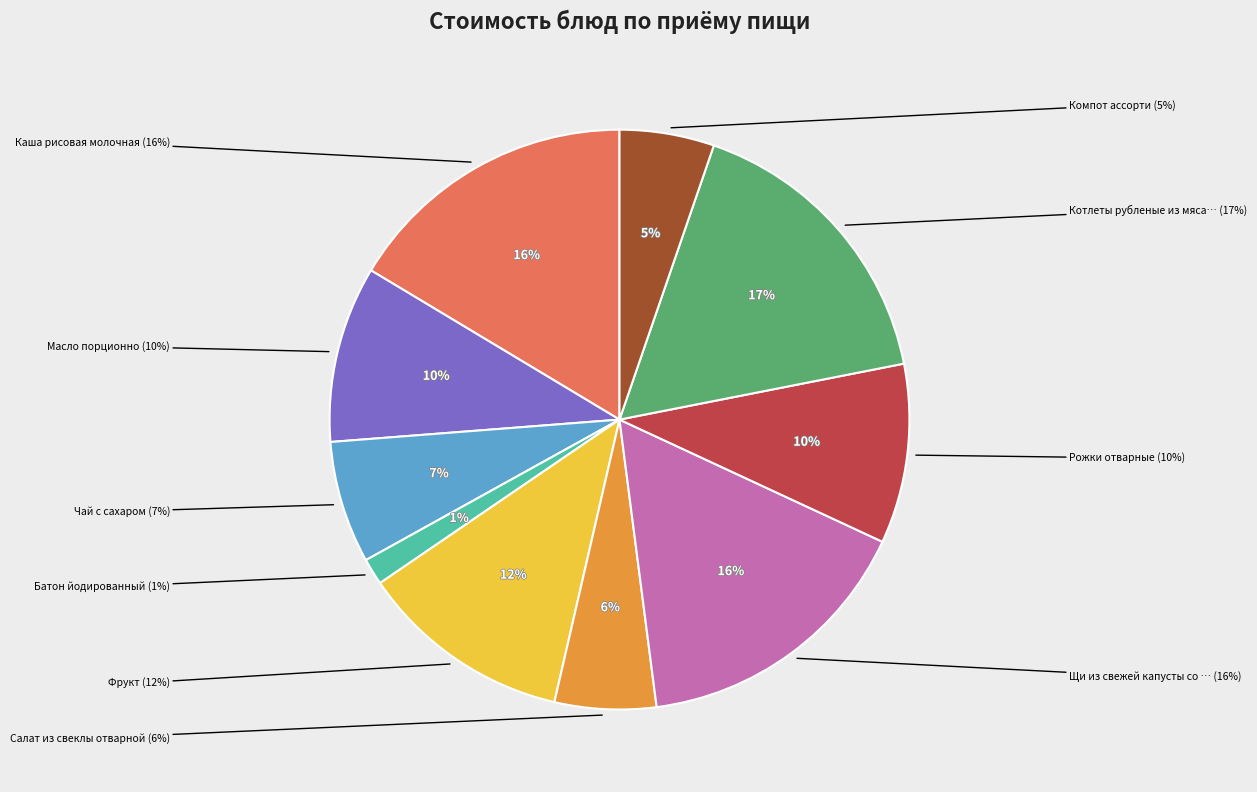

To the nearest percent, what portion does Рожки отварные represent?

10%